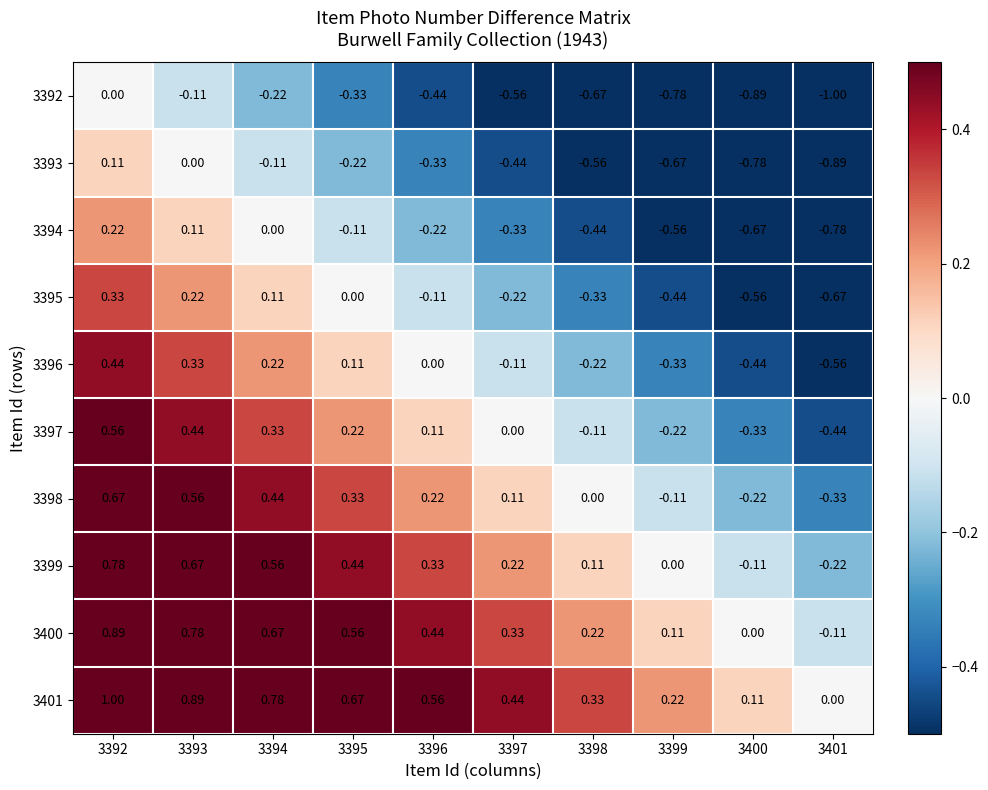

Is the value of 3393 at 3399 greater than the value of 3398 at 3393?

No